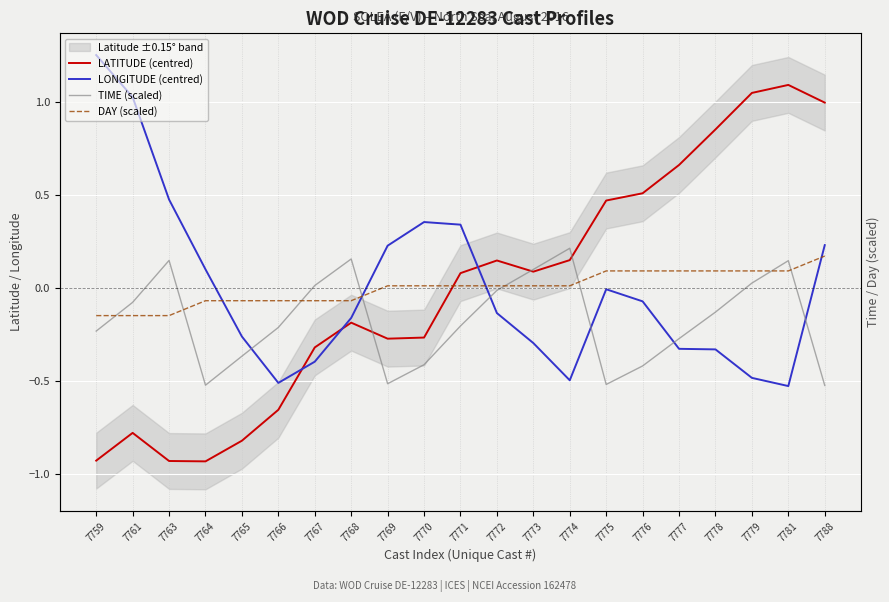

Reading right to left, transcribe all the data shown in this chart.

LATITUDE (centred): 7788=1.0	7781=1.1	7779=1.0	7778=0.9	7777=0.7	7776=0.5	7775=0.5	7774=0.1	7773=0.1	7772=0.1	7771=0.1	7770=-0.3	7769=-0.3	7768=-0.2	7767=-0.3	7766=-0.7	7765=-0.8	7764=-0.9	7763=-0.9	7761=-0.8	7759=-0.9
LONGITUDE (centred): 7788=0.2	7781=-0.5	7779=-0.5	7778=-0.3	7777=-0.3	7776=-0.1	7775=-0.0	7774=-0.5	7773=-0.3	7772=-0.1	7771=0.3	7770=0.4	7769=0.2	7768=-0.2	7767=-0.4	7766=-0.5	7765=-0.3	7764=0.1	7763=0.5	7761=1.0	7759=1.3
TIME (scaled): 7788=-0.5	7781=0.1	7779=0.0	7778=-0.1	7777=-0.3	7776=-0.4	7775=-0.5	7774=0.2	7773=0.1	7772=-0.0	7771=-0.2	7770=-0.4	7769=-0.5	7768=0.2	7767=0.0	7766=-0.2	7765=-0.4	7764=-0.5	7763=0.1	7761=-0.1	7759=-0.2
DAY (scaled): 7788=0.2	7781=0.1	7779=0.1	7778=0.1	7777=0.1	7776=0.1	7775=0.1	7774=0.0	7773=0.0	7772=0.0	7771=0.0	7770=0.0	7769=0.0	7768=-0.1	7767=-0.1	7766=-0.1	7765=-0.1	7764=-0.1	7763=-0.1	7761=-0.1	7759=-0.1